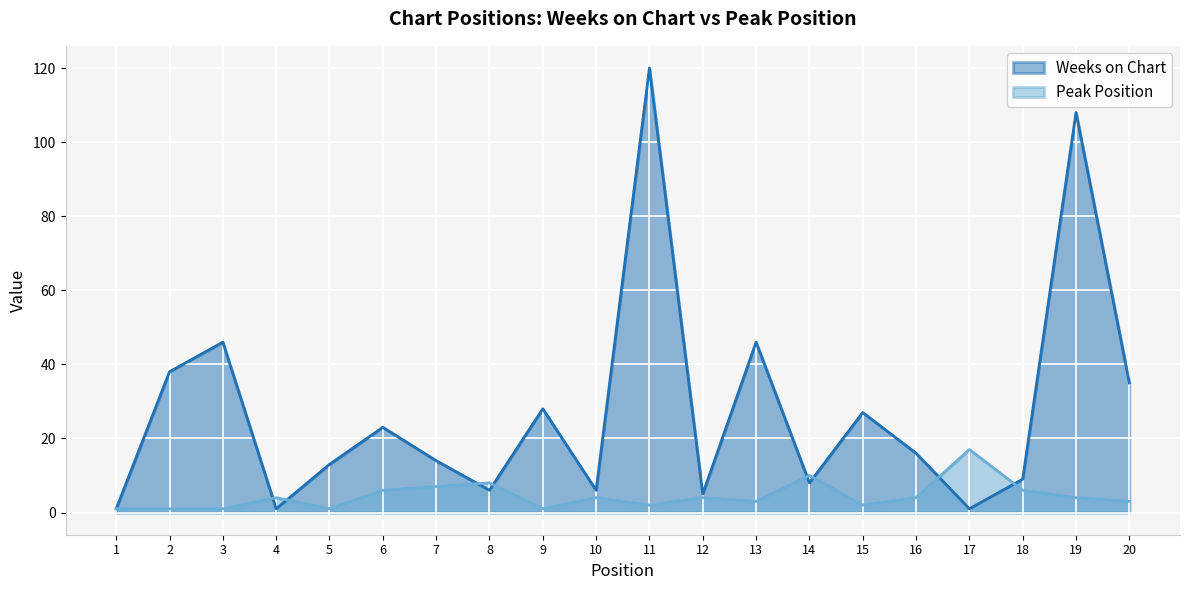

At which label does Weeks on Chart first exceed 16?

2